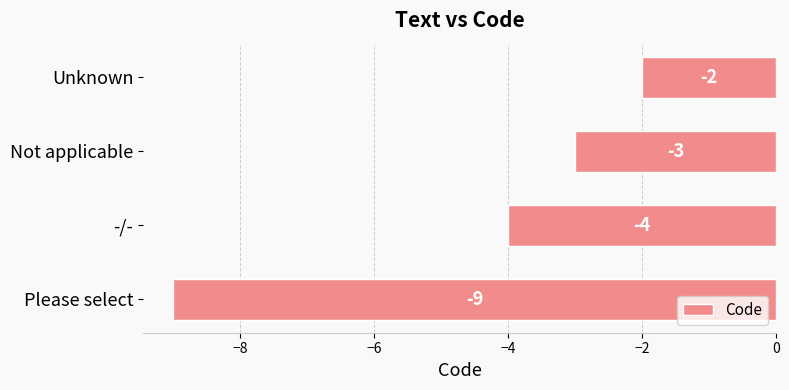

How many data points are less than -3?

2